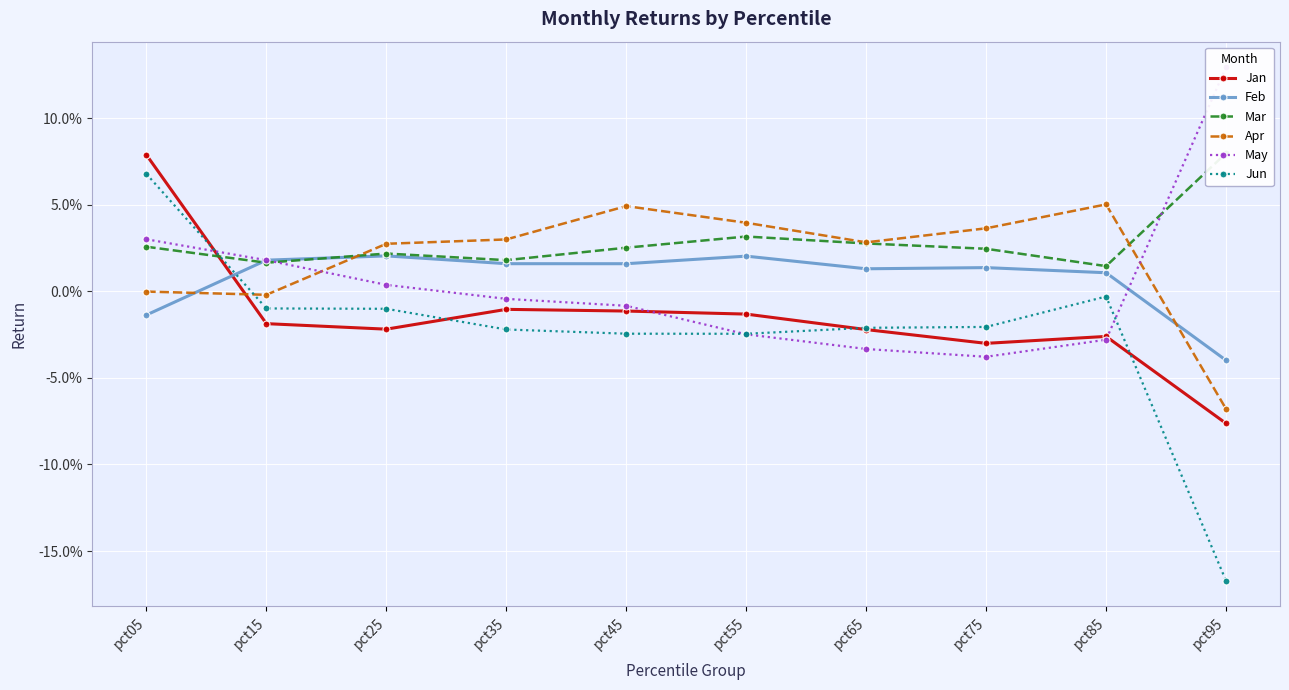

What is the minimum value shown in the chart?

-0.2